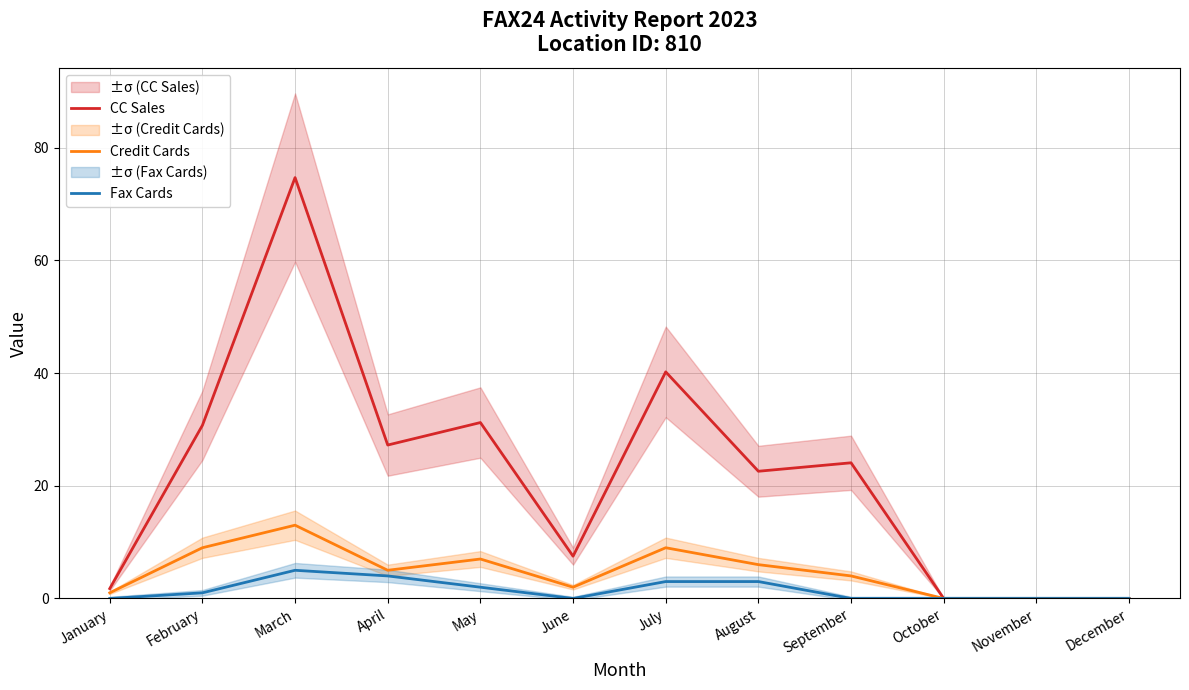

What is the value of the Fax Cards point at the 3rd from the left?

5.0